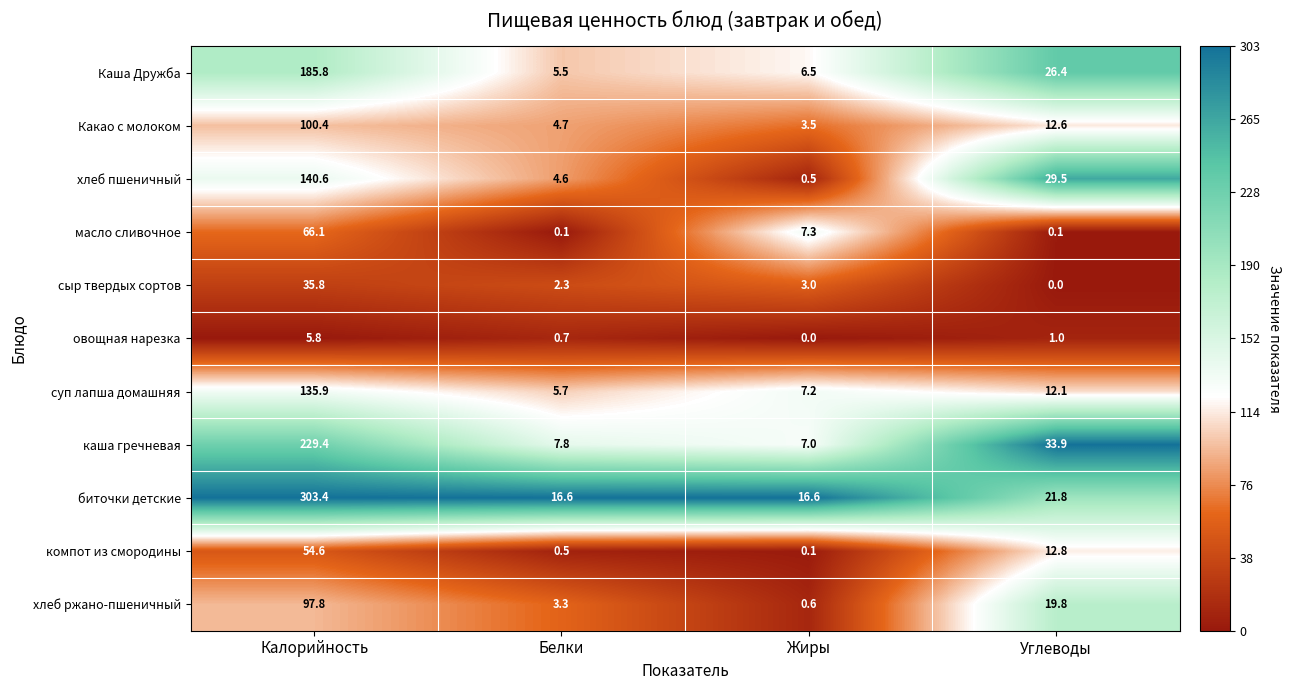

At which category does the chart reach its peak across all series?

Калорийность